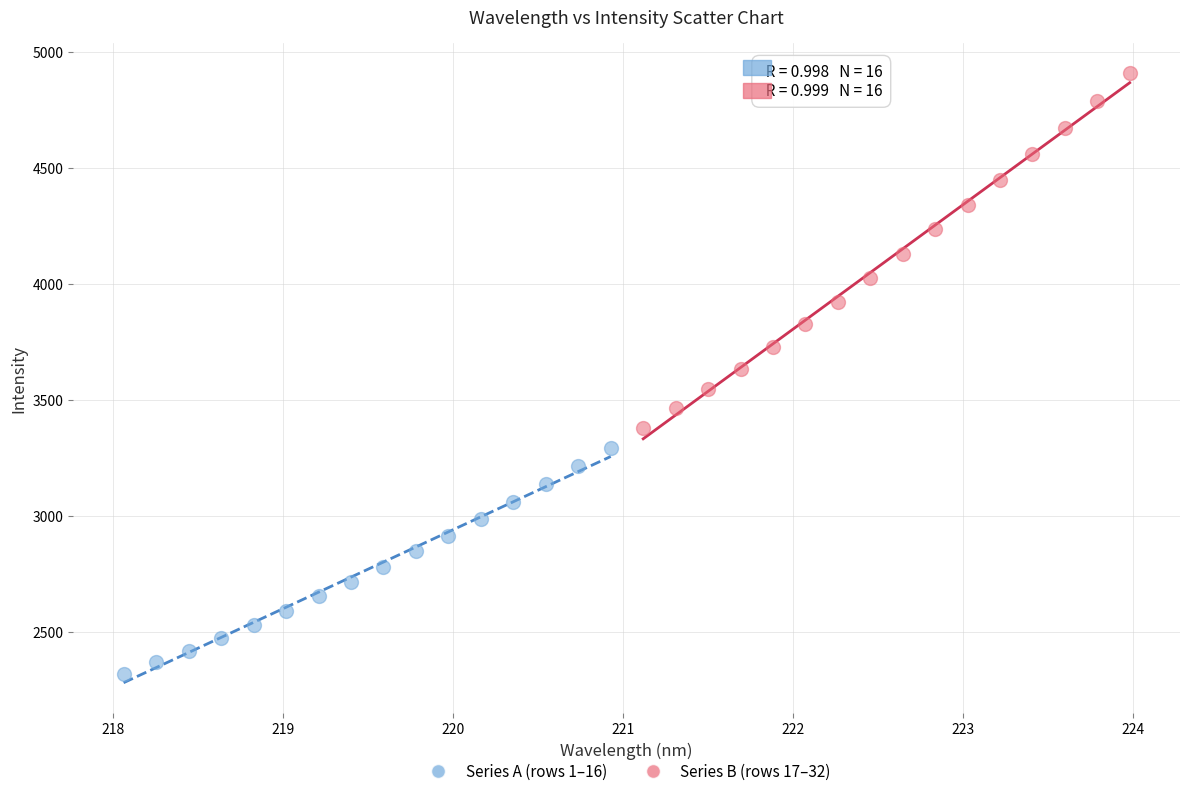

Which series has the widest spread of Y values?

Series B (rows 17–32)